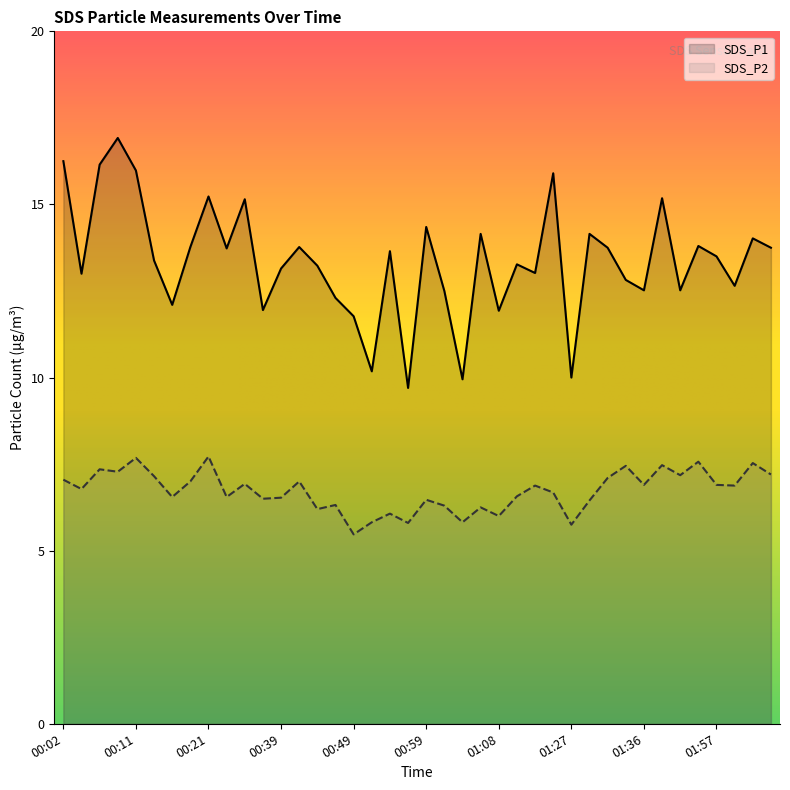

What are all the series names shown in the legend?

SDS_P1, SDS_P2